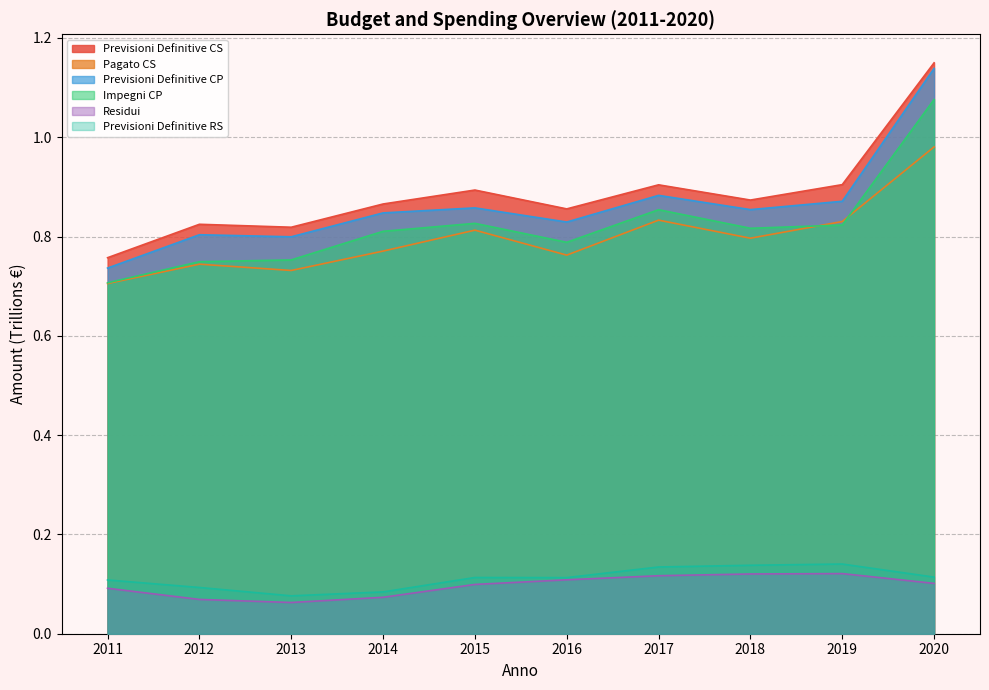

True or false: Previsioni Definitive CP has a value of 1.3 at 2013.

False